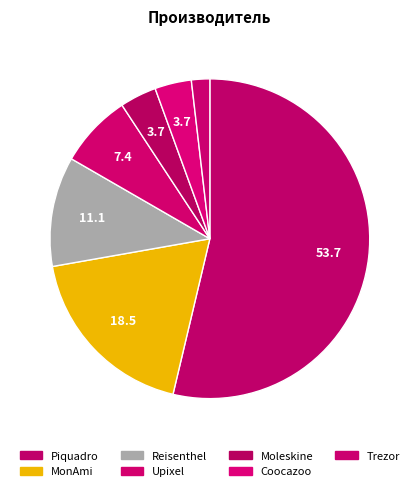

How many slices are in this pie chart?

7